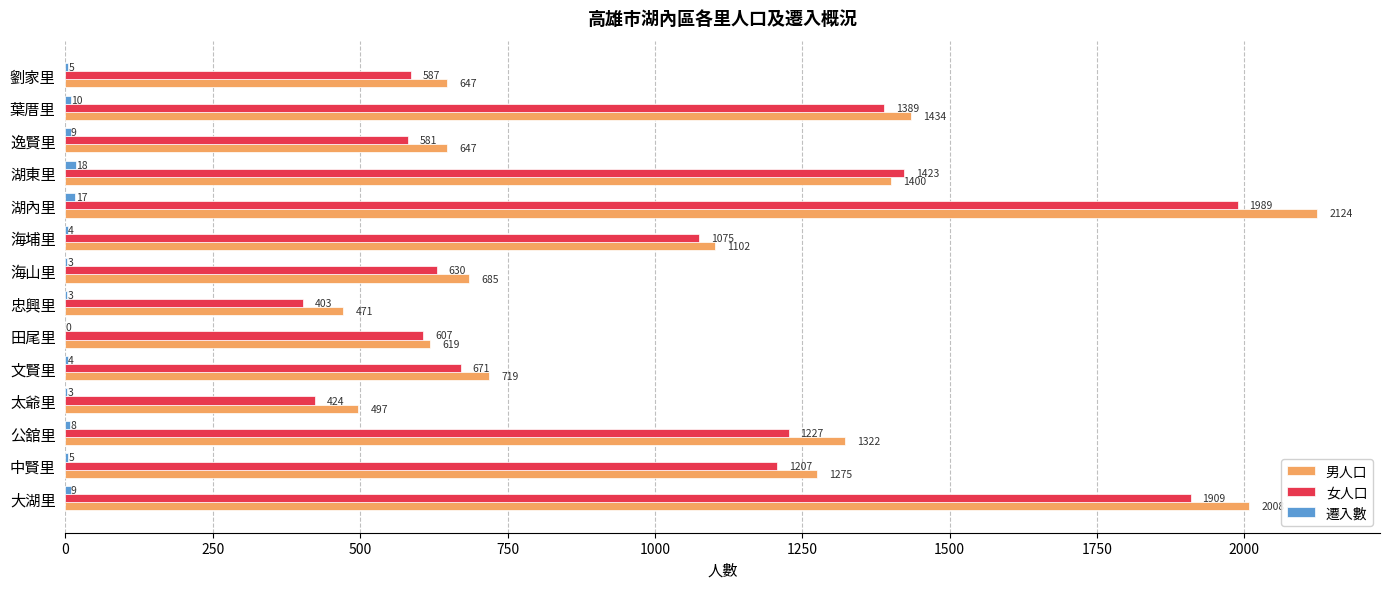

What is the sum of the 女人口 values at 劉家里 and 湖內里?

2576